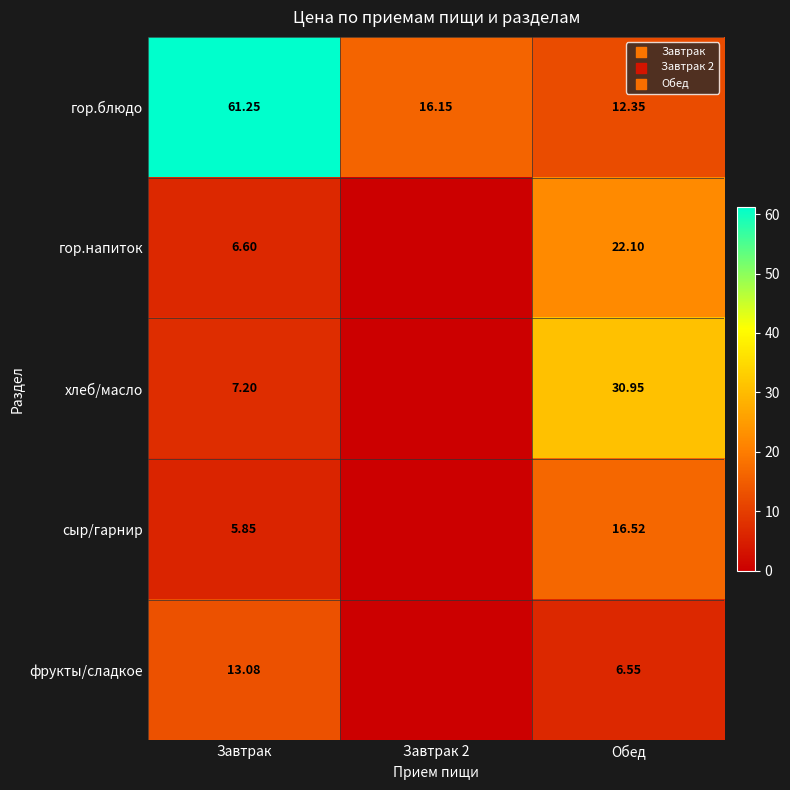

Which series changed the most between Завтрак and Обед?

гор.блюдо